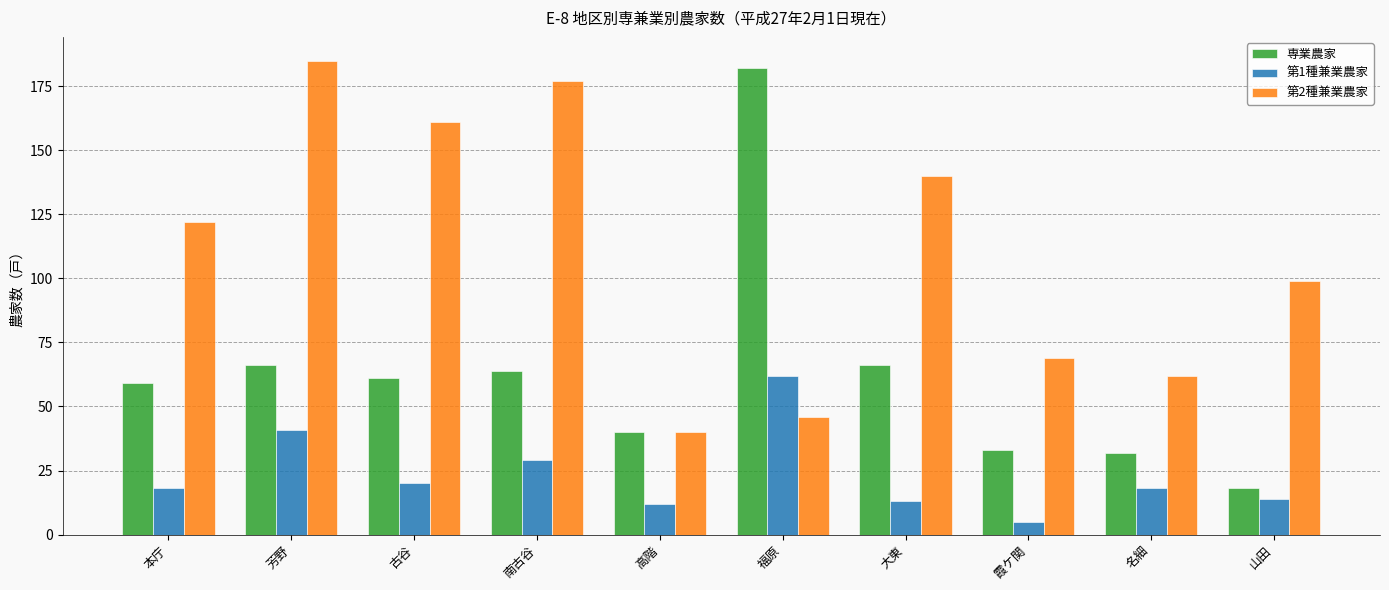

Read the 第2種兼業農家 value at 福原.

46